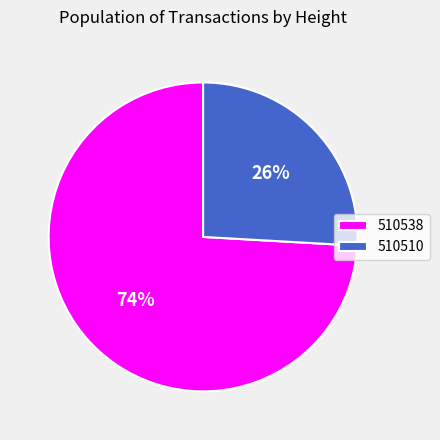

To the nearest percent, what is the difference between the largest and smallest slice percentages?

48%